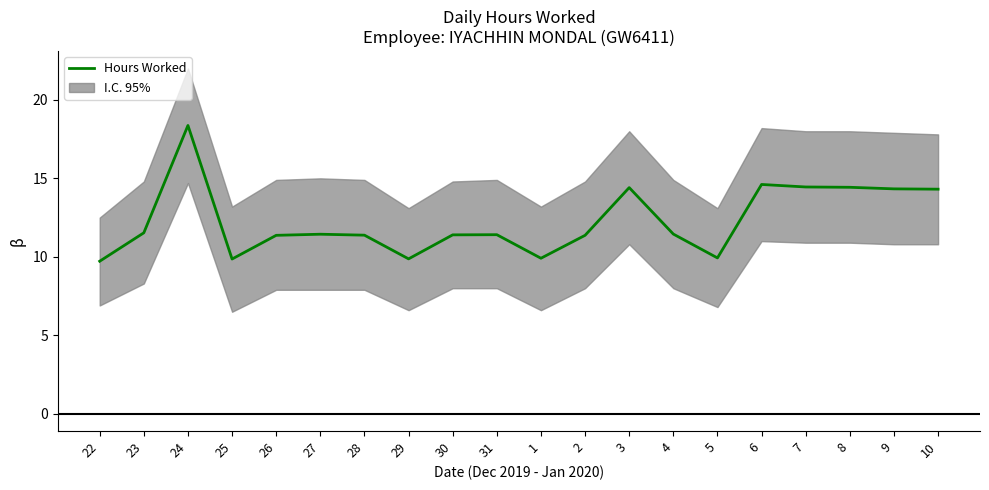

What is the difference between the second highest and second lowest values?

4.8